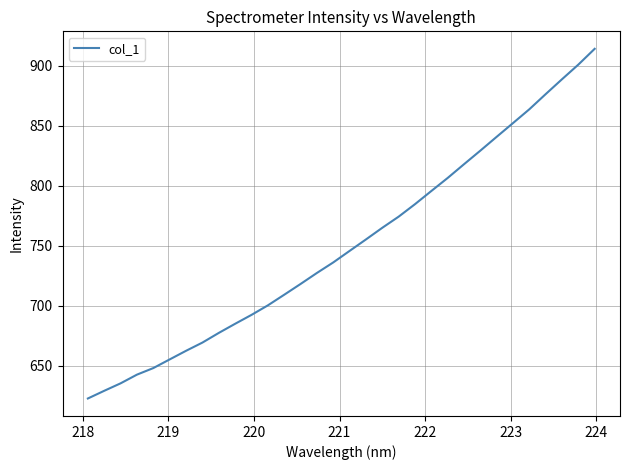

Reading left to right, extract all data points from this chart.

622.8	629.2	635.4	642.7	648.1	655.4	662.5	669.4	677.4	685.0	692.5	700.4	709.2	718.2	727.4	736.2	745.8	755.3	765.0	774.3	784.7	795.7	806.6	818.0	829.3	840.9	852.3	863.8	876.4	888.8	901.0	914.2